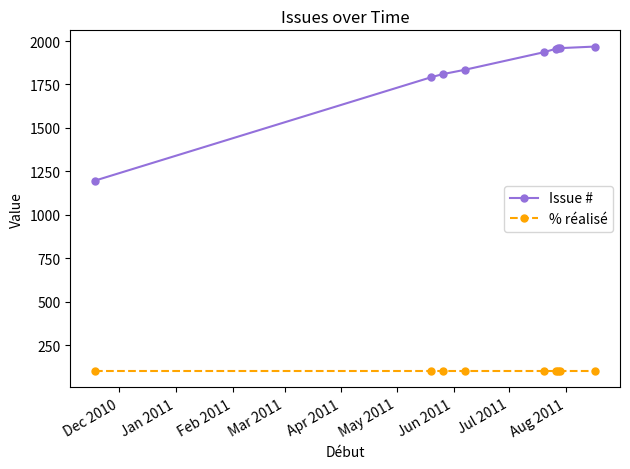

True or false: Issue # and % réalisé intersect in this chart.

False